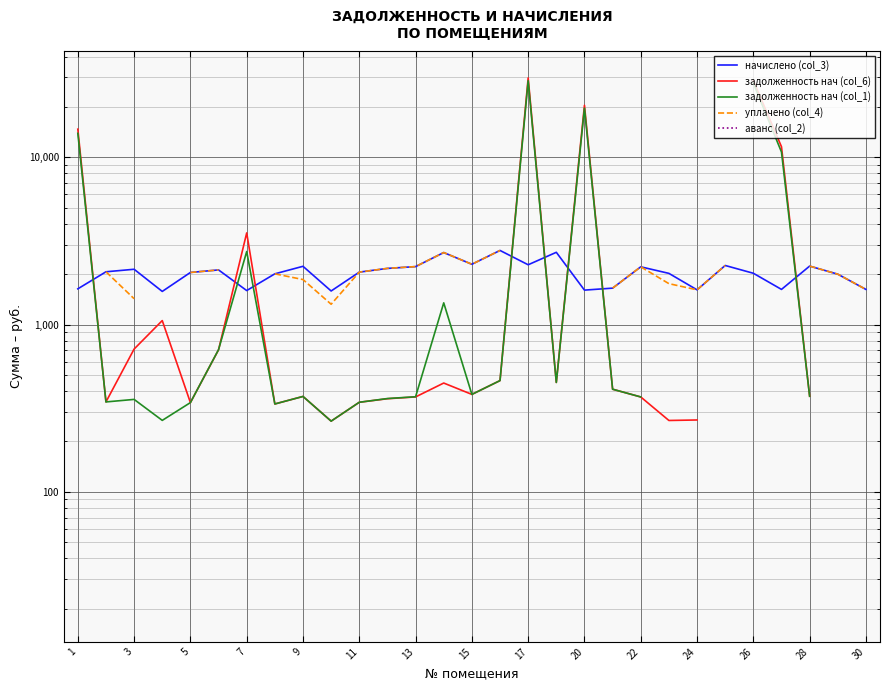

Where does the начислено (col_3) series first go above 2057?

3